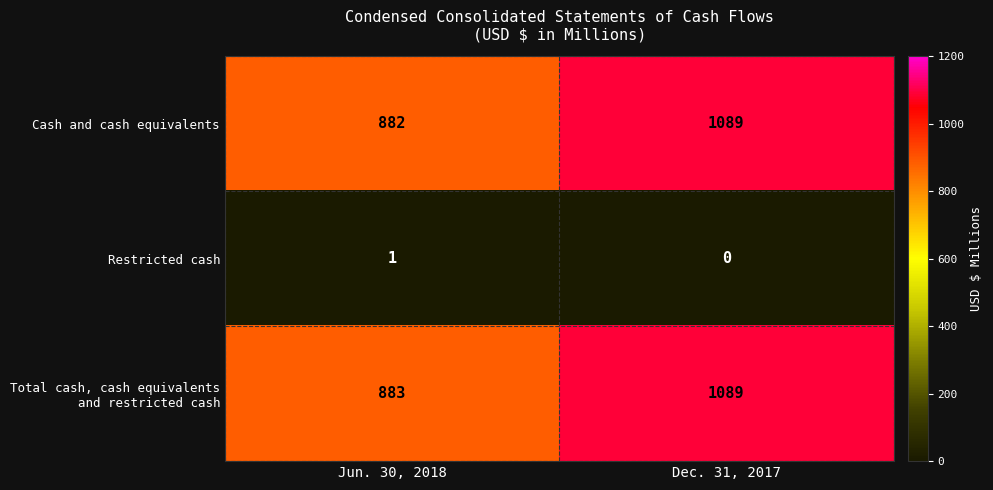

At which category does the chart reach its peak across all series?

Dec. 31, 2017